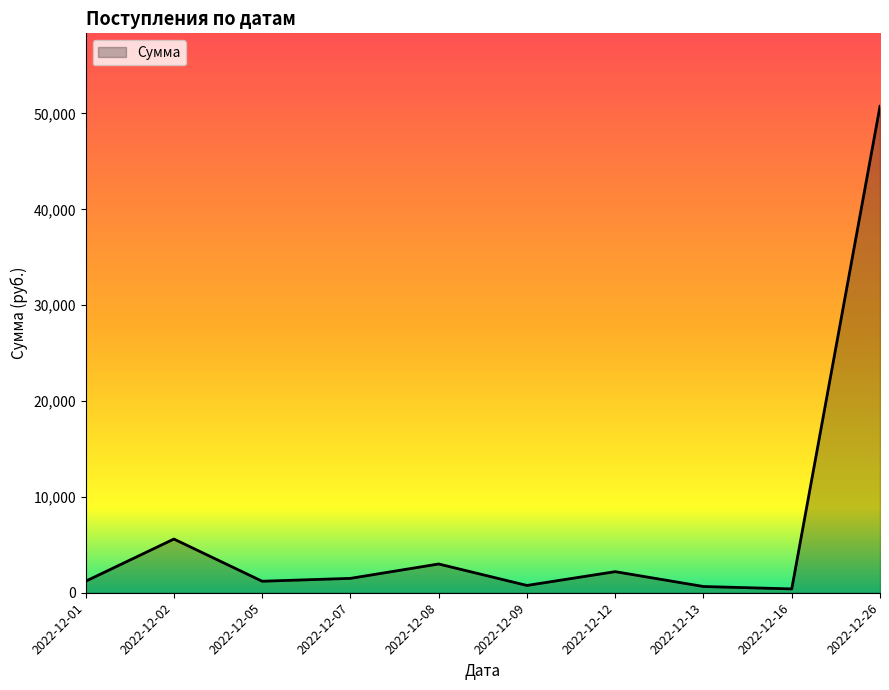

The value at 2022-12-16 is 400. True or false?

True